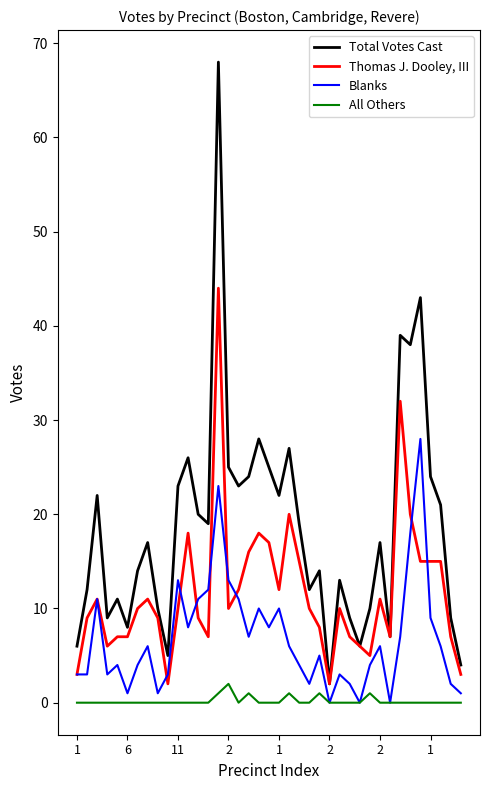

What is the greatest value displayed?

68